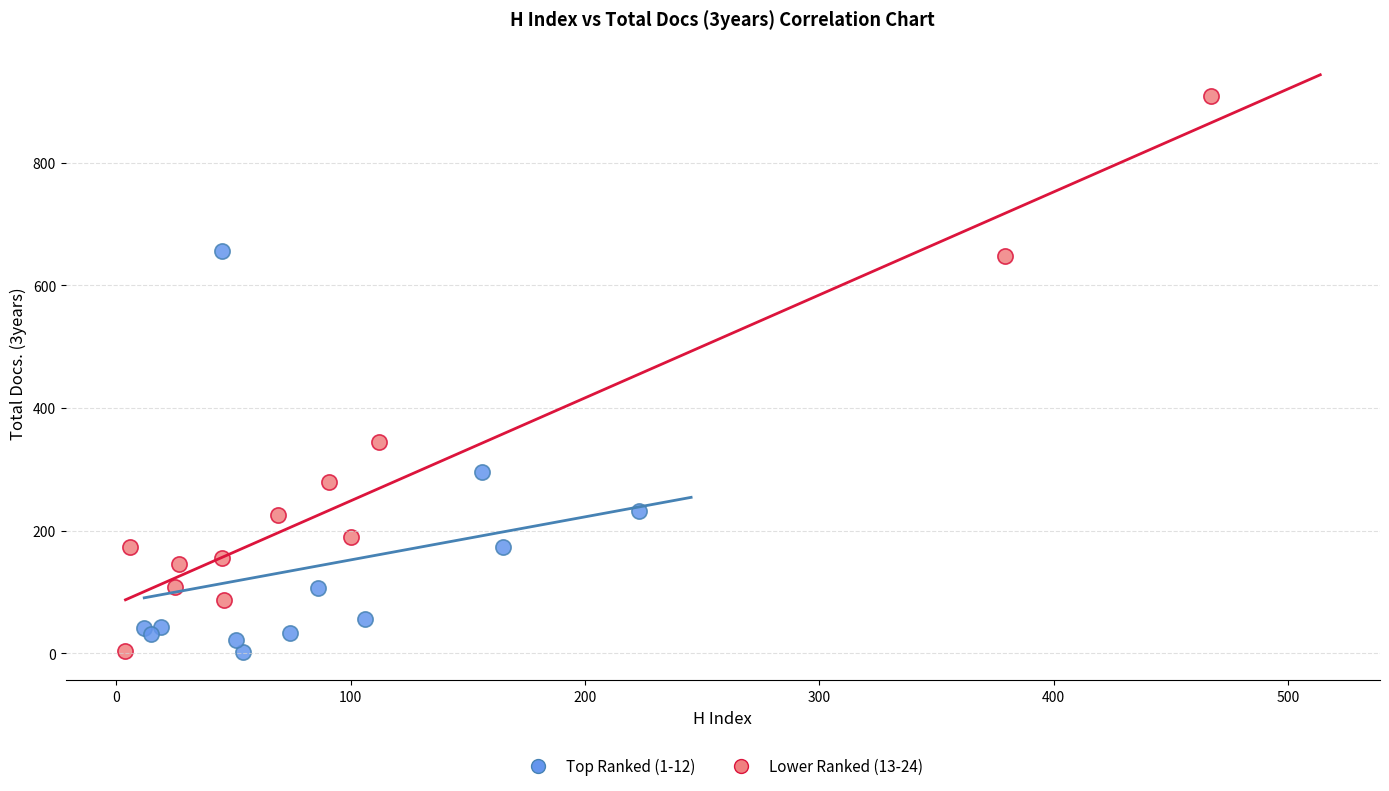

Which series has the largest Y range (max minus min)?

Lower Ranked (13-24)